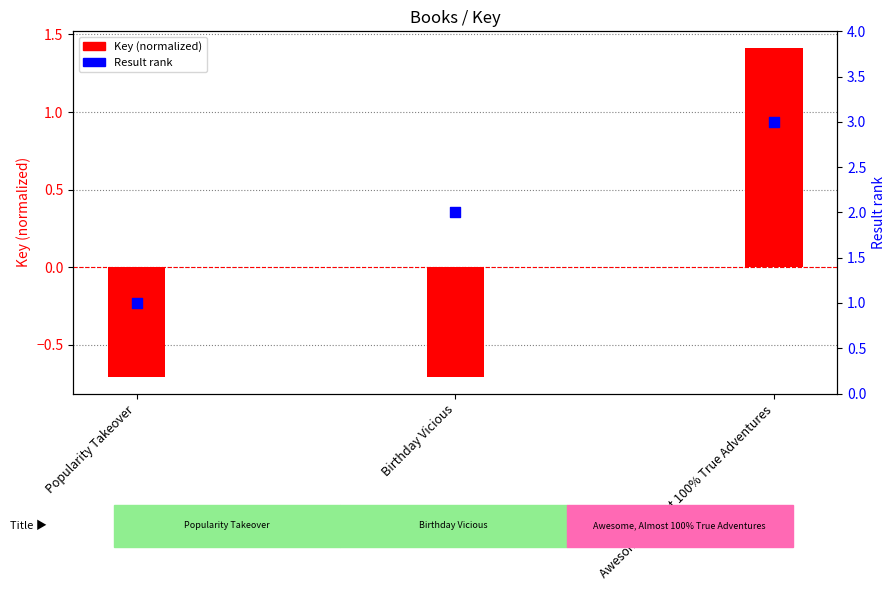

At how many categories does at least one series exceed 0?

3